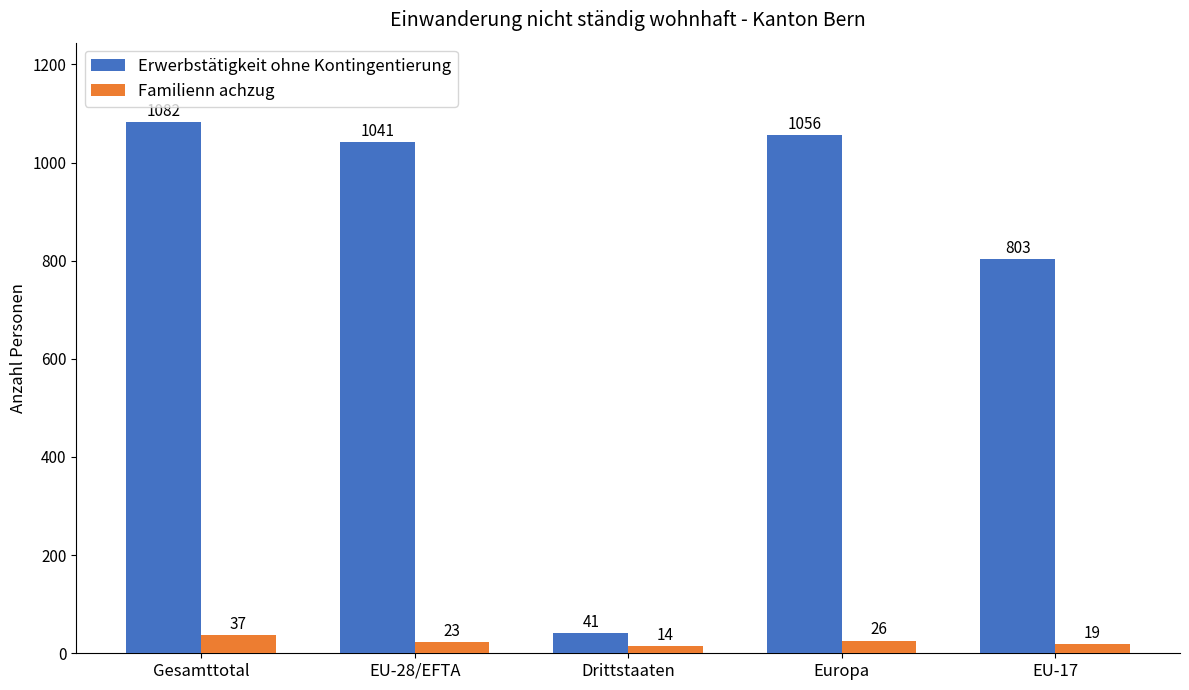

Read the Erwerbstätigkeit ohne Kontingentierung value at Gesamttotal, to the nearest 10.

1080